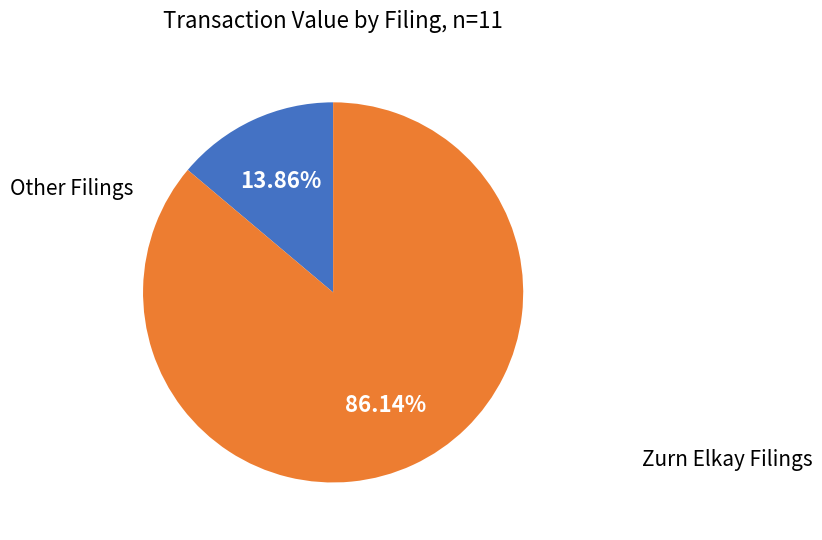

Is there a majority slice in this chart?

Yes